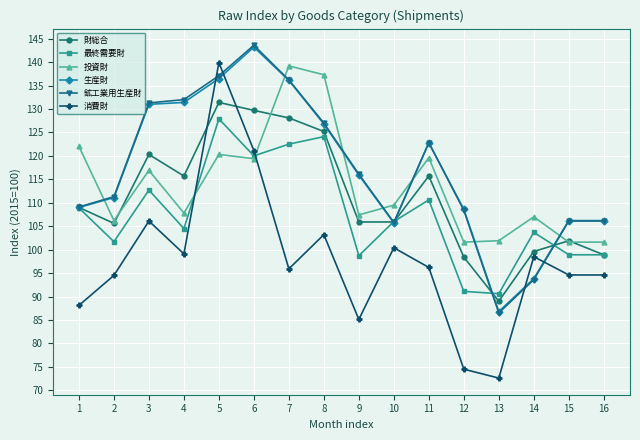

What is the spread (max minus min) of values at 14?

13.4